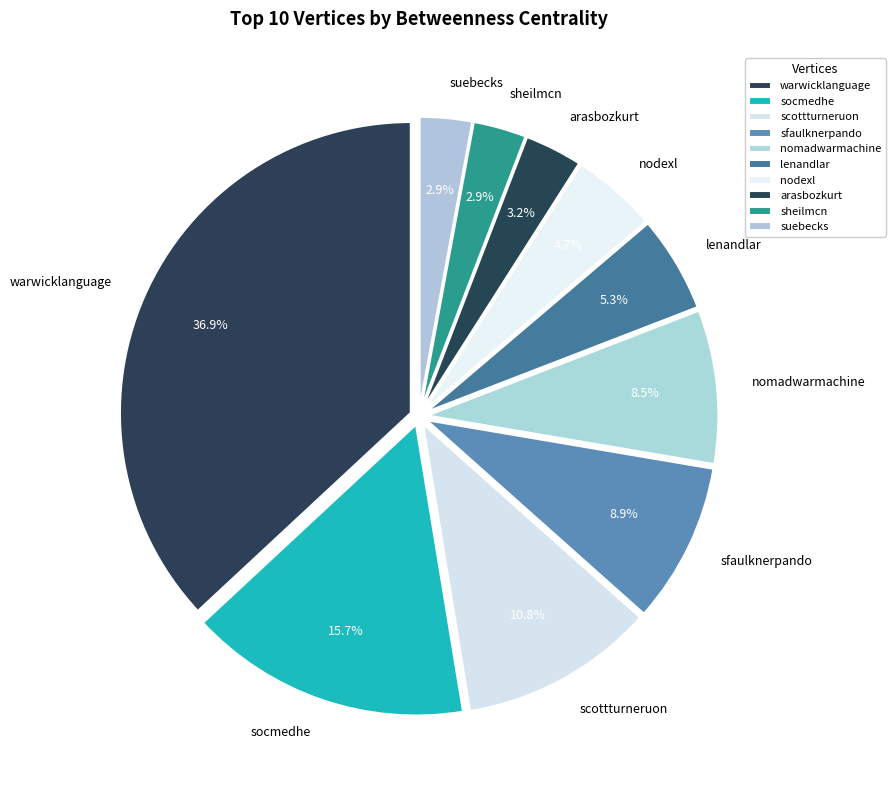

Does suebecks account for over 50% of the chart?

No